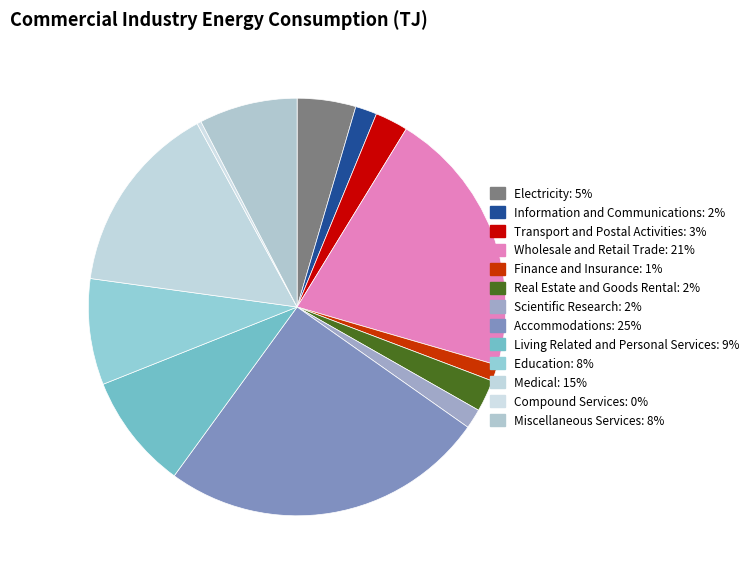

Count the number of slices in the pie.

13